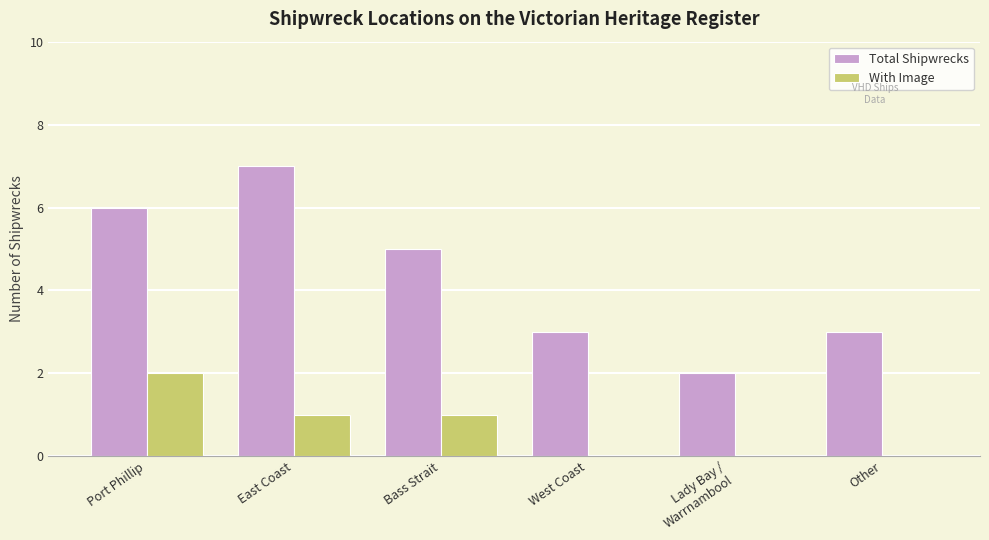

What is the maximum value shown in the chart?

7